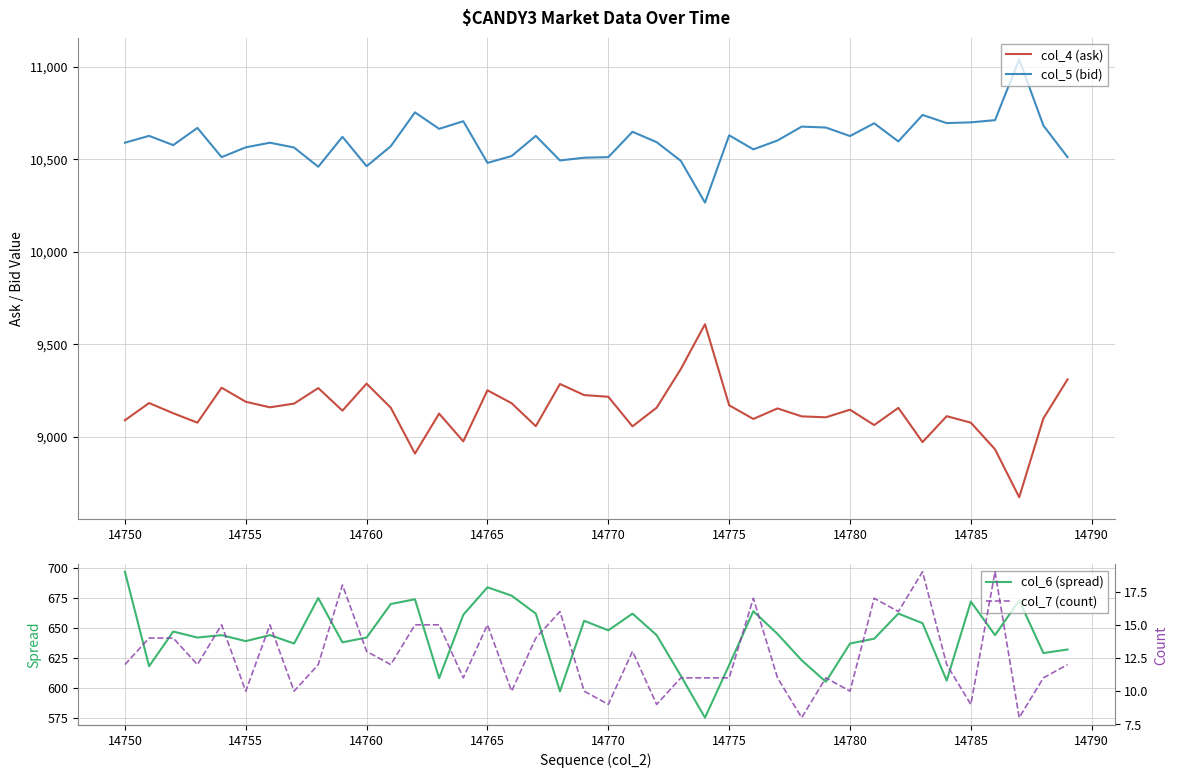

True or false: col_7 (count) and col_5 (bid) cross at least once.

False